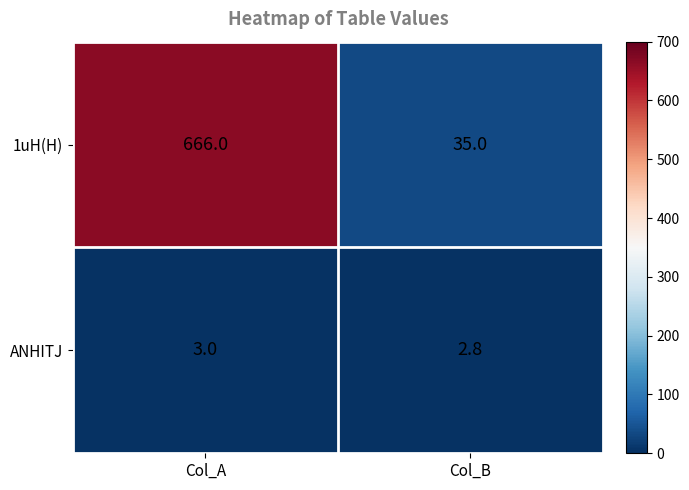

What is the difference between the highest and lowest values at Col_B?

32.2